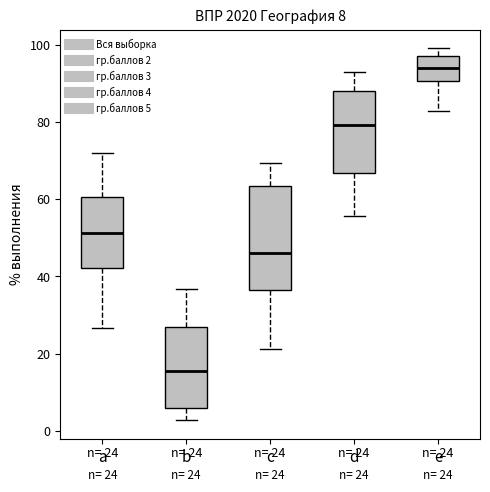

Which box's median line is the lowest?

b